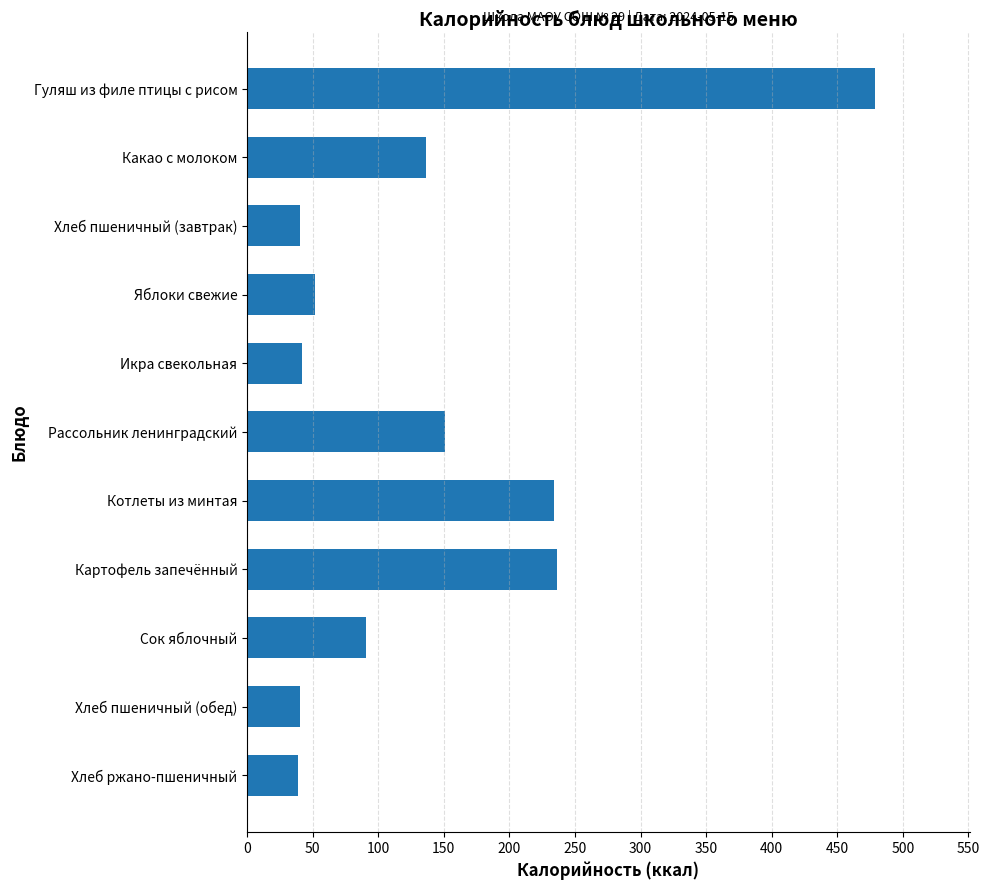

How many distinct data groups are displayed?

1